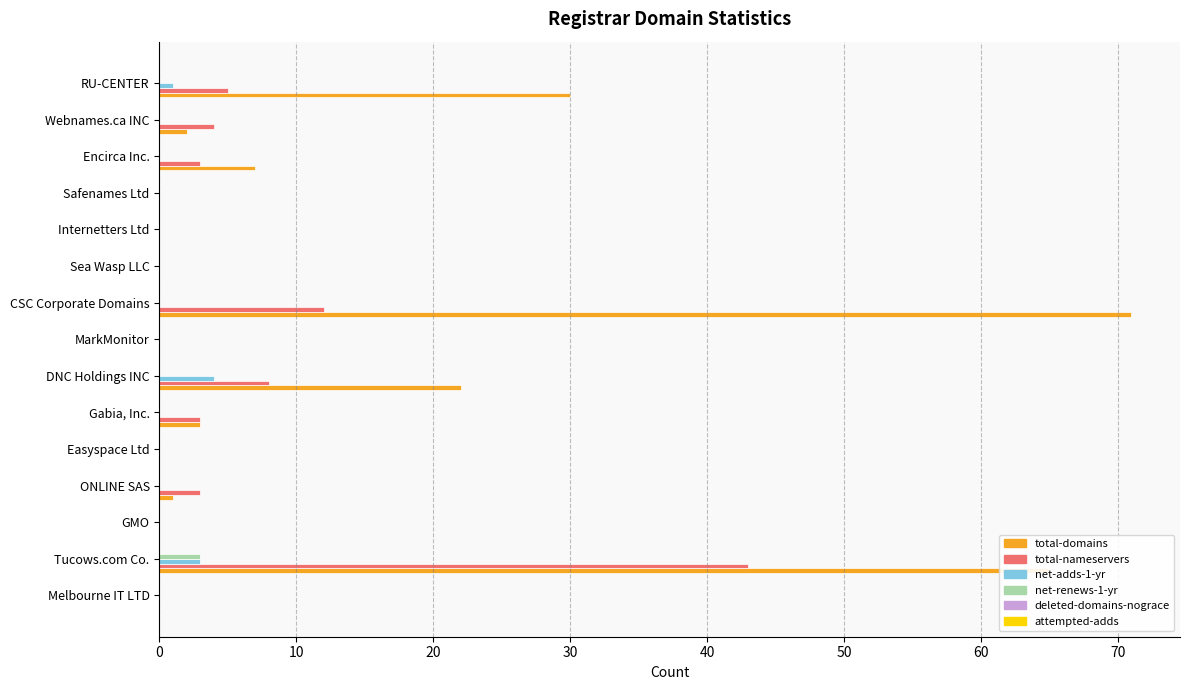

True or false: total-nameservers has a value of 19 at Melbourne IT LTD.

False